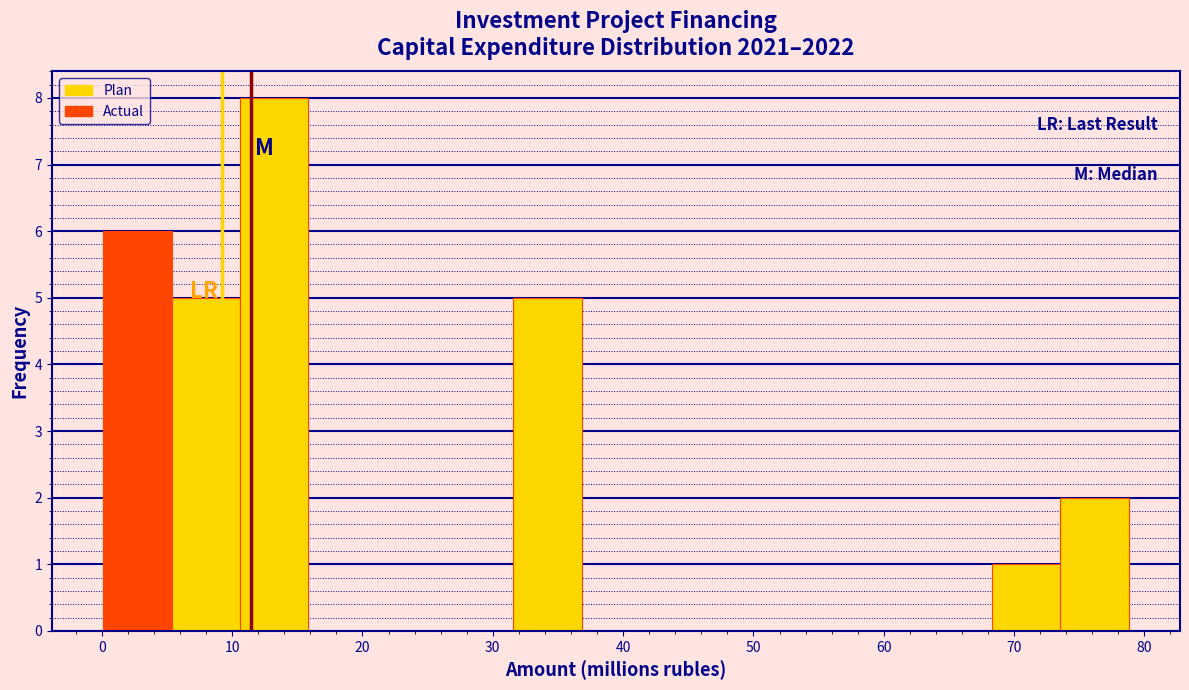

How tall is the bar that spans 11 to 16 on the x-axis? Neither the bar edges nor the heights are printed on the chart, so give them approximately, as read against the axes.

8